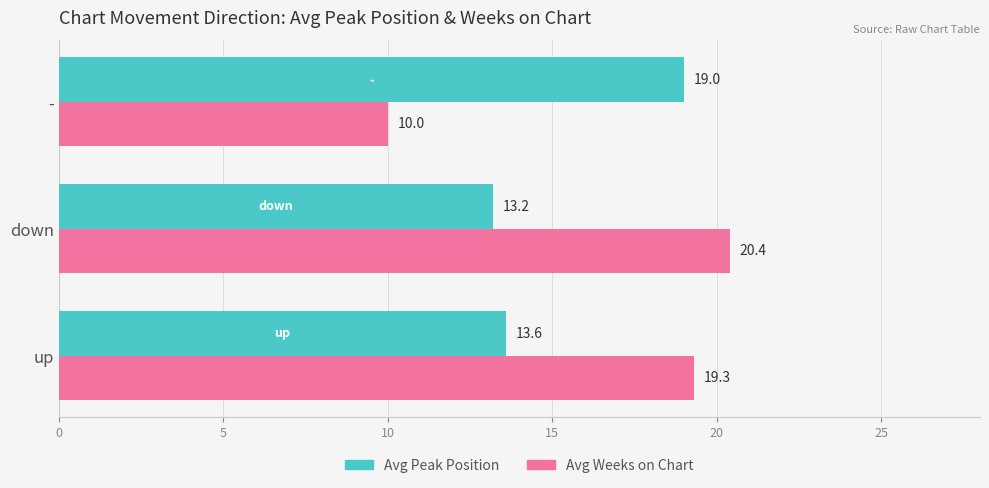

What is the difference between the Avg Weeks on Chart values at up and down?

1.1